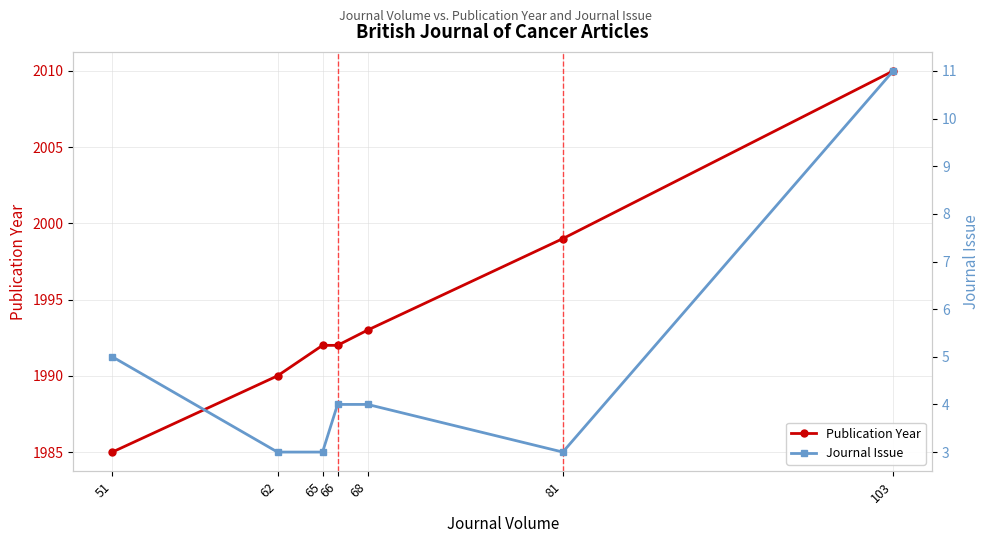

True or false: Publication Year and Journal Issue intersect in this chart.

False